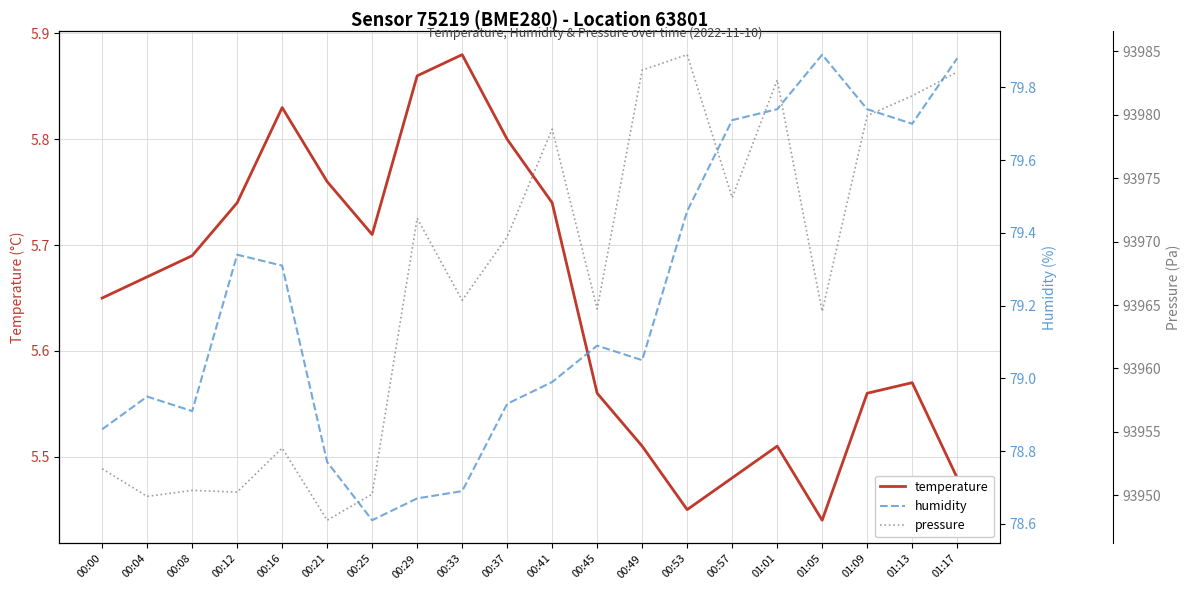

True or false: humidity and temperature intersect in this chart.

False